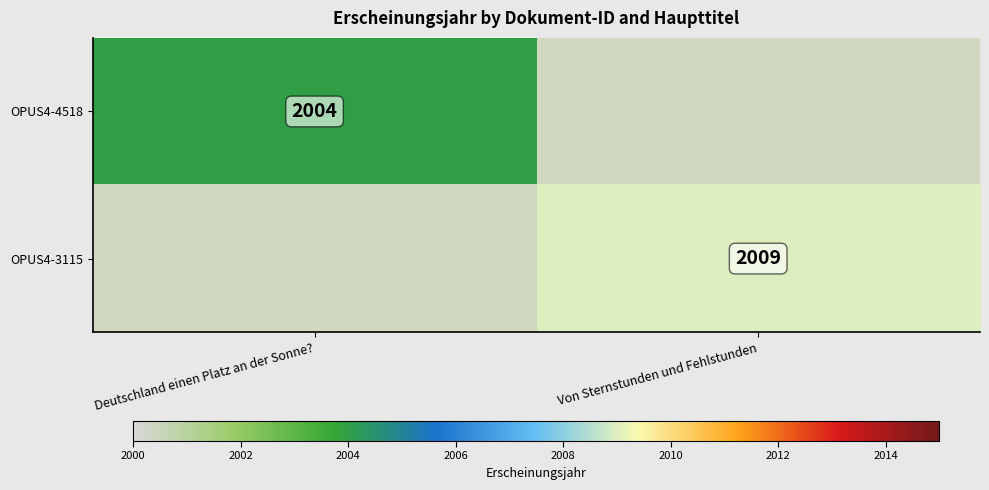

Is the value of OPUS4-3115 at Von Sternstunden und Fehlstunden greater than the value of OPUS4-4518 at Deutschland einen Platz an der Sonne??

Yes